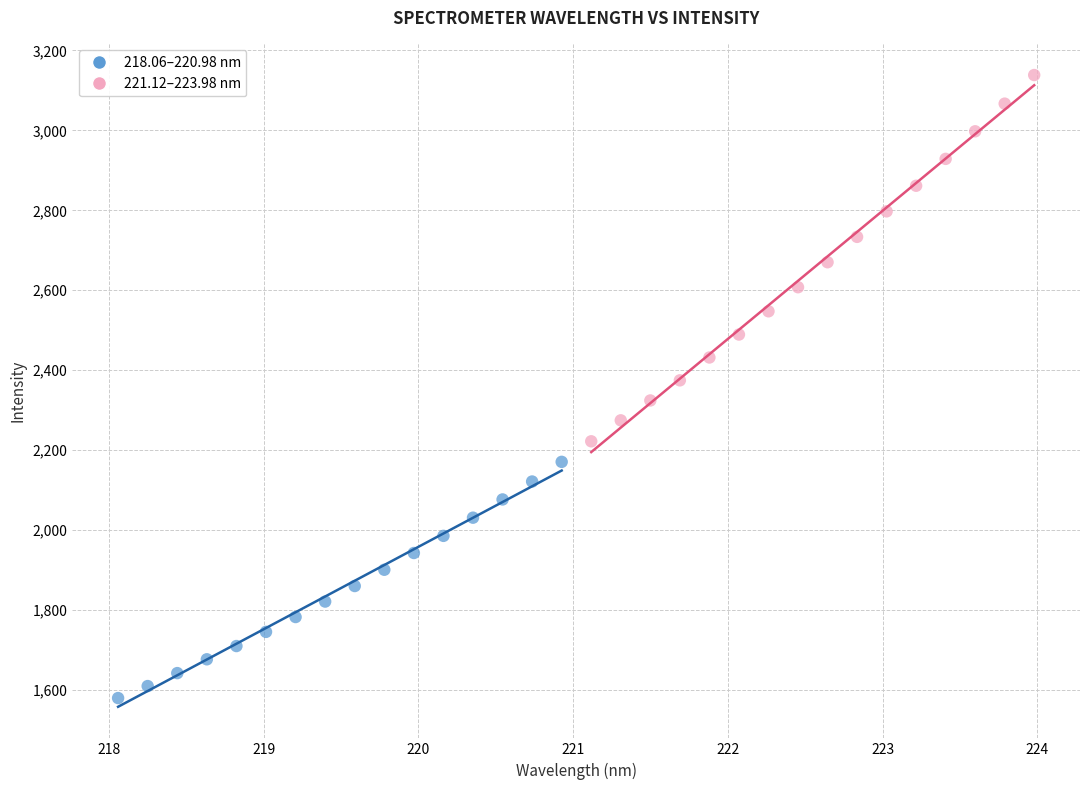

Which series has the widest spread of Y values?

221.12–223.98 nm